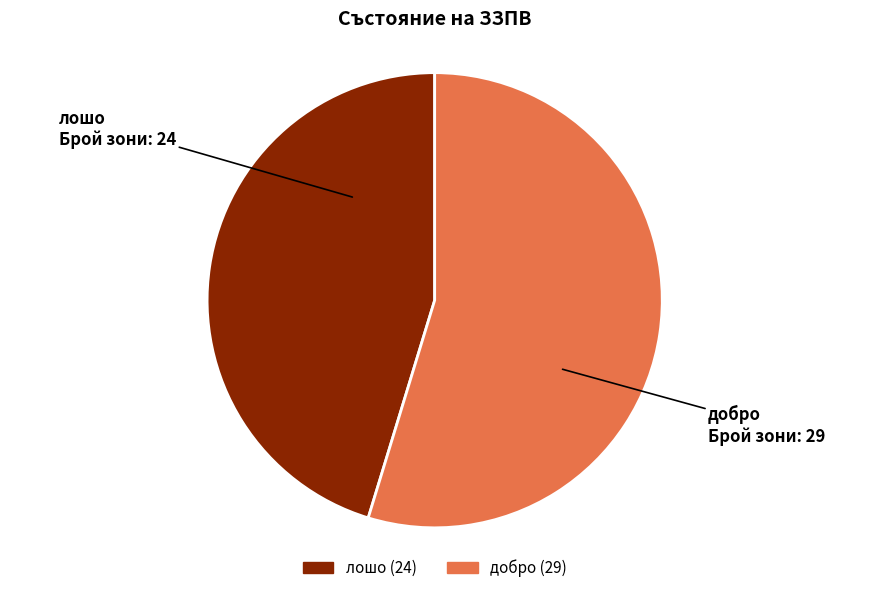

Rank the categories by value from lowest to highest.

лошо, добро